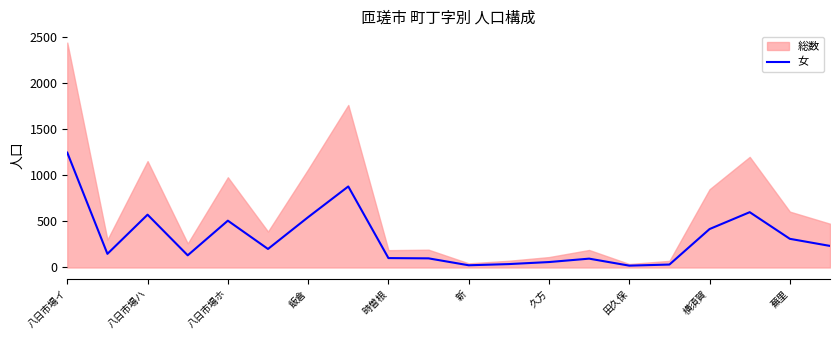

At which label does 女 reach its peak?

八日市場イ